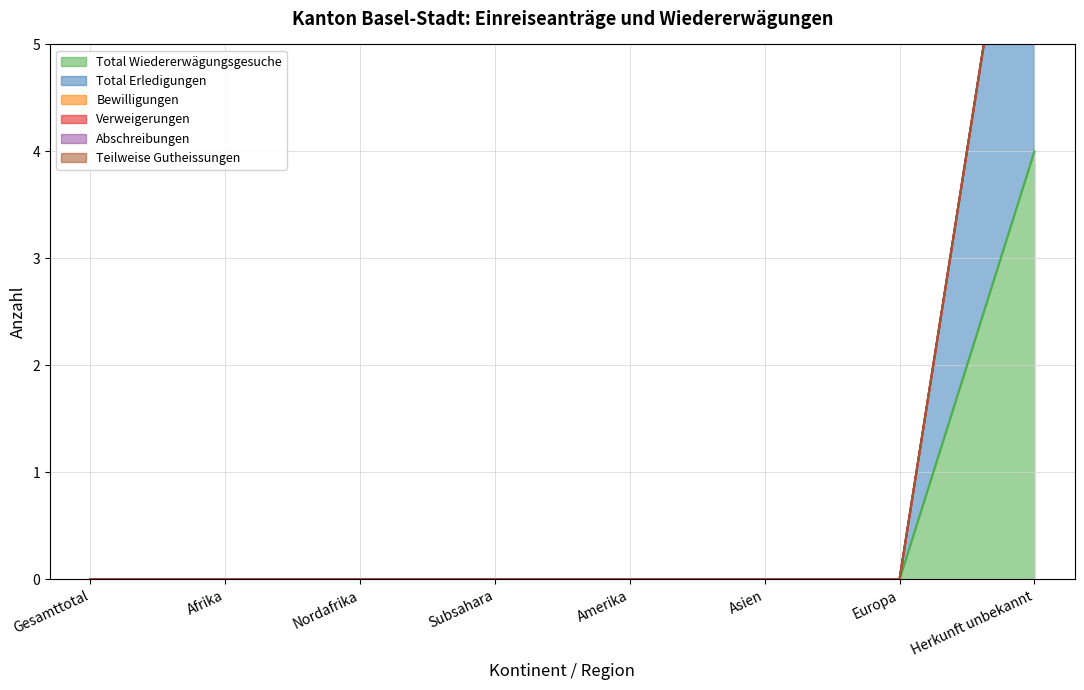

What are all the series names shown in the legend?

Total Wiedererwägungsgesuche, Total Erledigungen, Bewilligungen, Verweigerungen, Abschreibungen, Teilweise Gutheissungen